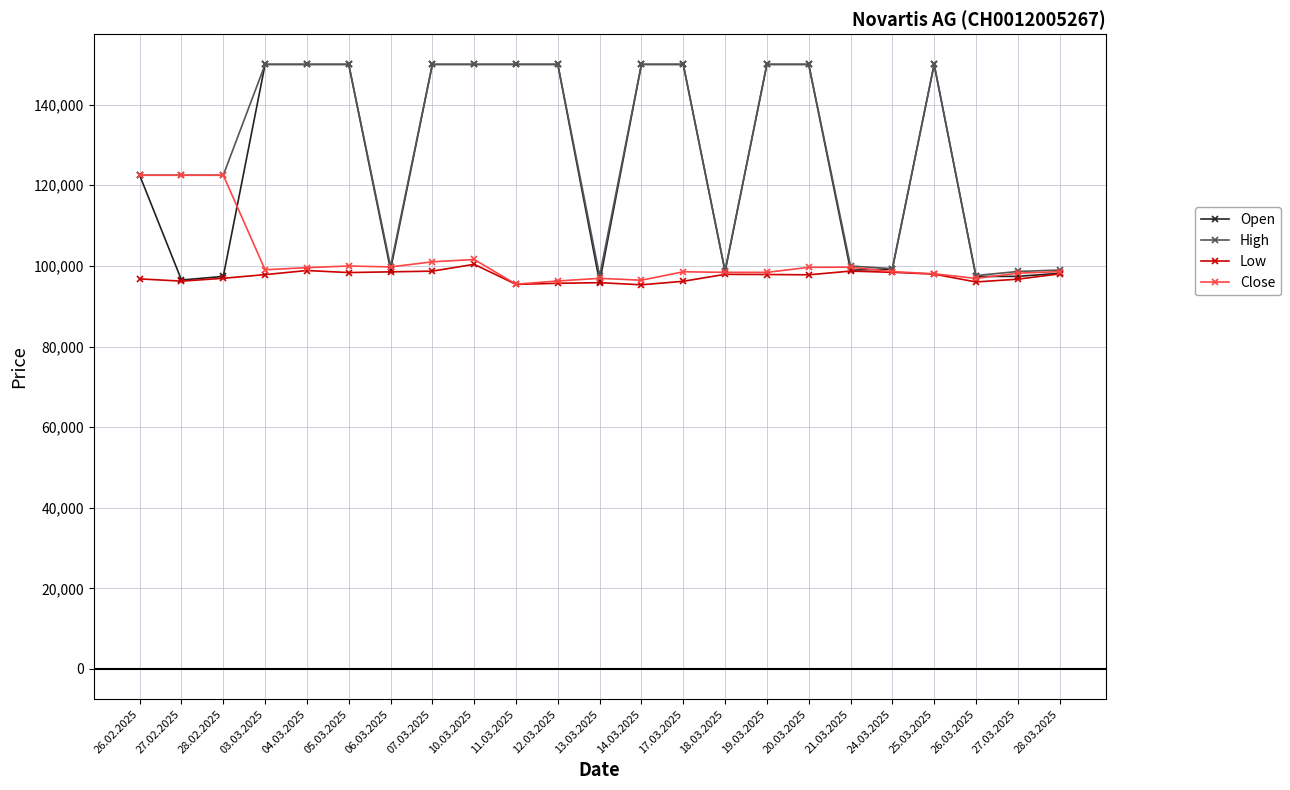

What is the value of the High point at the 4th from the left?

150000